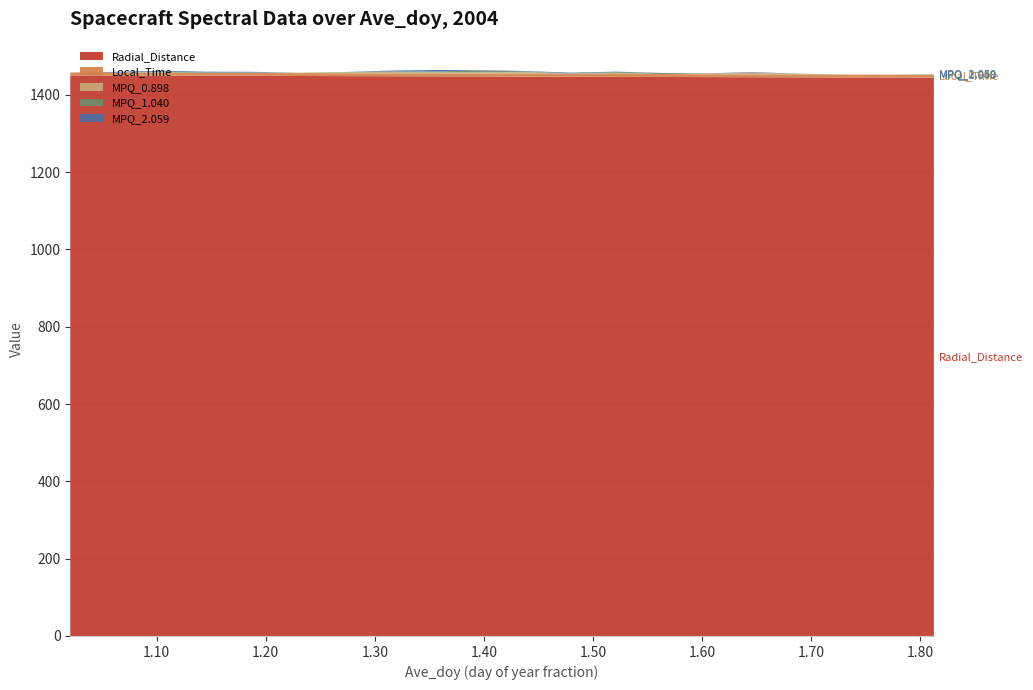

Reading left to right, list all the values displayed in this chart.

Radial_Distance: 1.0208=1450.5	1.0625=1450.2	1.1042=1449.9	1.1458=1449.5	1.1875=1449.2	1.2292=1448.9	1.2708=1448.6	1.3125=1448.3	1.3542=1448.0	1.3958=1447.7	1.4375=1447.3	1.4792=1447.0	1.5208=1446.7	1.5625=1446.4	1.6042=1446.1	1.6458=1445.8	1.6875=1445.4	1.7292=1445.1	1.7708=1444.8	1.8125=1444.5
Local_Time: 1.0208=7.5	1.0625=7.5	1.1042=7.5	1.1458=7.5	1.1875=7.5	1.2292=7.5	1.2708=7.5	1.3125=7.5	1.3542=7.5	1.3958=7.5	1.4375=7.5	1.4792=7.5	1.5208=7.5	1.5625=7.5	1.6042=7.5	1.6458=7.5	1.6875=7.5	1.7292=7.5	1.7708=7.5	1.8125=7.5
MPQ_0.898: 1.0208=0.0	1.0625=0.0	1.1042=1.0	1.1458=0.0	1.1875=1.0	1.2292=1.0	1.2708=2.0	1.3125=3.0	1.3542=3.0	1.3958=3.0	1.4375=4.0	1.4792=1.0	1.5208=3.0	1.5625=0.0	1.6042=1.0	1.6458=4.0	1.6875=1.0	1.7292=0.0	1.7708=0.0	1.8125=0.0
MPQ_1.040: 1.0208=0.0	1.0625=0.0	1.1042=2.0	1.1458=1.0	1.1875=0.0	1.2292=0.0	1.2708=1.0	1.3125=2.0	1.3542=2.0	1.3958=5.0	1.4375=2.0	1.4792=0.0	1.5208=2.0	1.5625=3.0	1.6042=1.0	1.6458=1.0	1.6875=1.0	1.7292=0.0	1.7708=0.0	1.8125=1.0
MPQ_2.059: 1.0208=0.0	1.0625=2.0	1.1042=2.0	1.1458=2.0	1.1875=2.0	1.2292=0.0	1.2708=0.0	1.3125=2.0	1.3542=4.0	1.3958=1.0	1.4375=1.0	1.4792=2.0	1.5208=1.0	1.5625=0.0	1.6042=0.0	1.6458=1.0	1.6875=0.0	1.7292=0.0	1.7708=0.0	1.8125=0.0